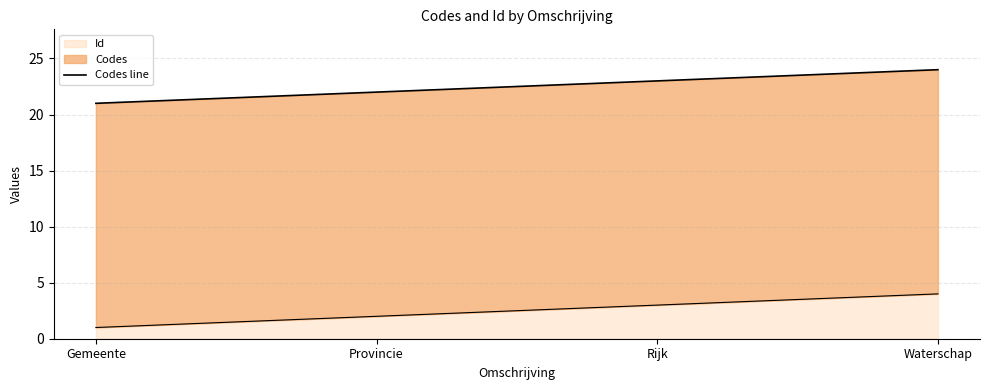

What is the maximum value for Id?

4